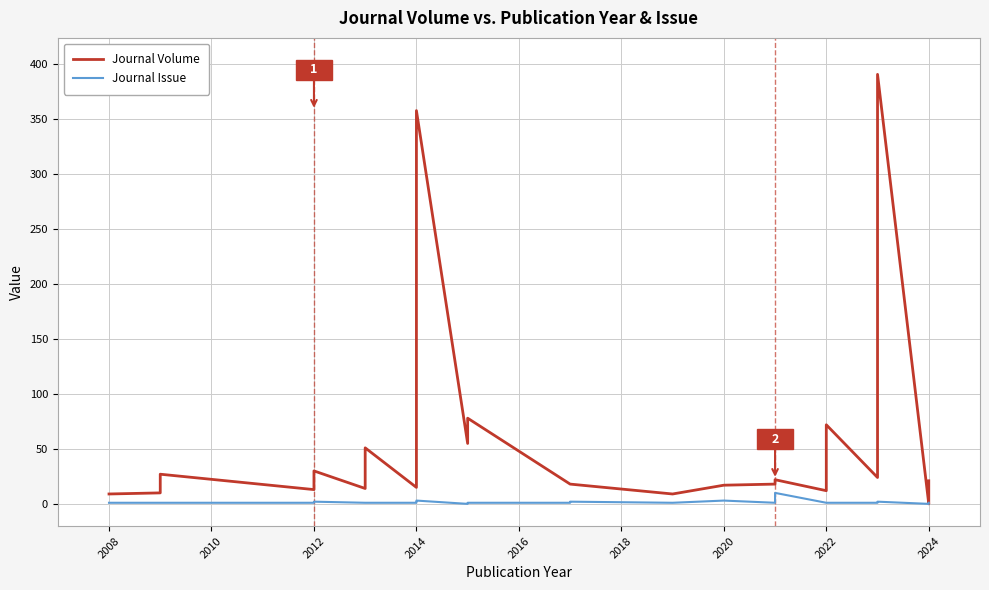

How many data points in Journal Issue are above 1?

7